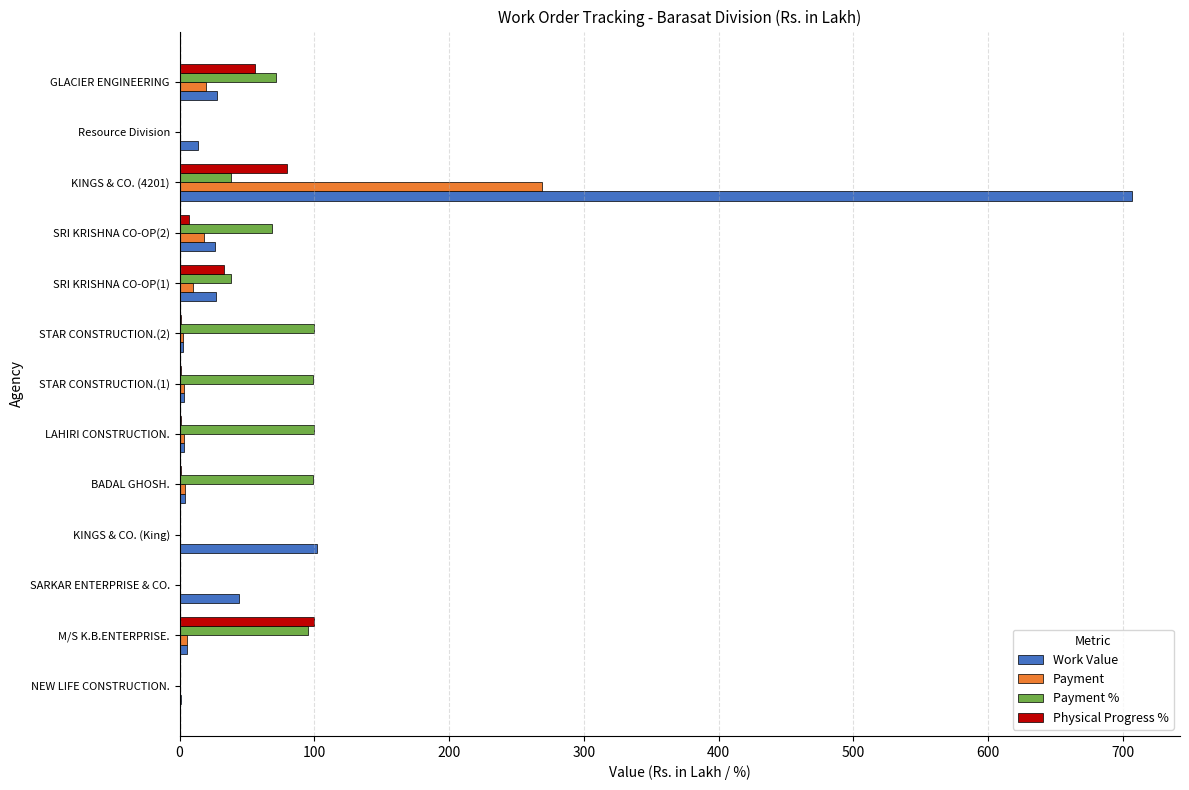

At which label does Physical Progress % reach its peak?

M/S K.B.ENTERPRISE.